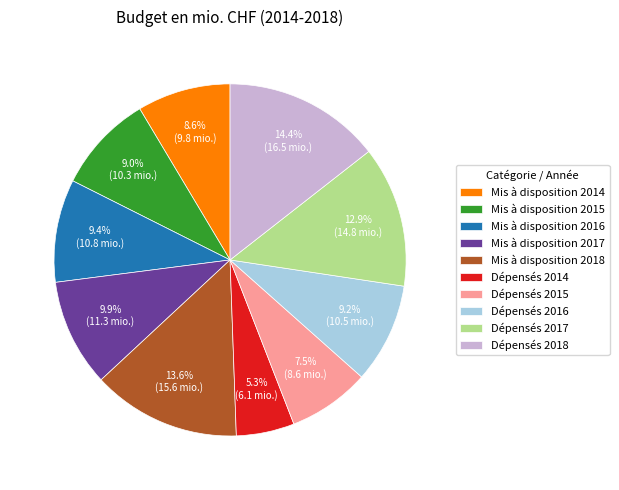

What portion of the pie excludes Dépensés 2014?

94.7%